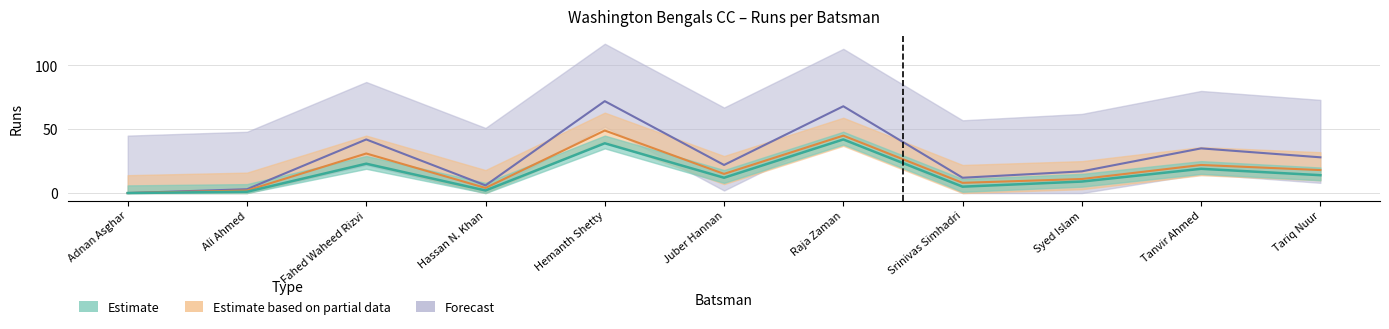

What position from the right is Tanvir Ahmed?

2